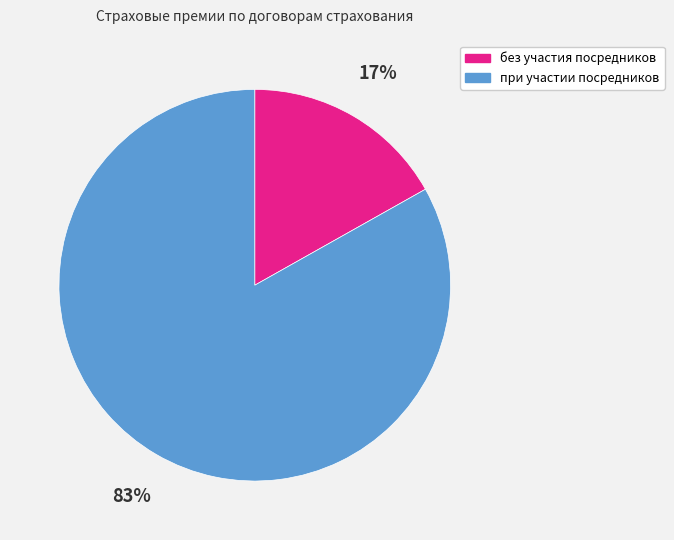

To the nearest percent, what portion does без участия посредников represent?

17%